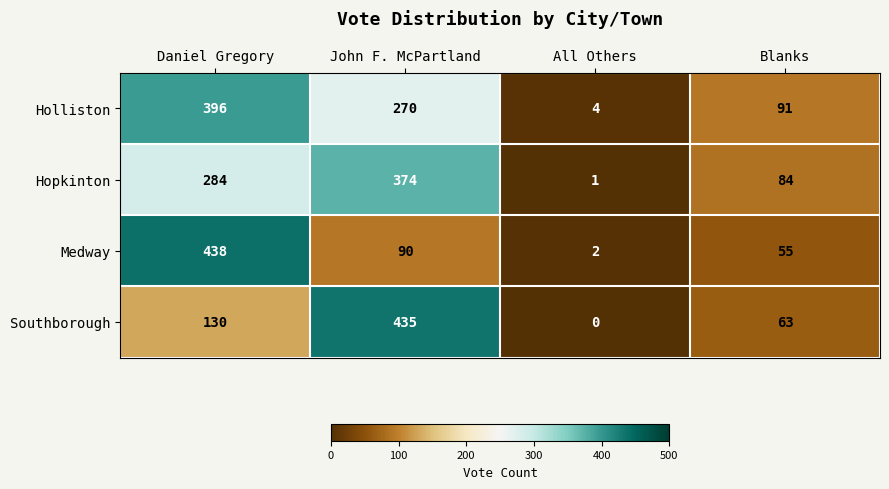

The Hopkinton series shows 124 at Daniel Gregory. True or false?

False